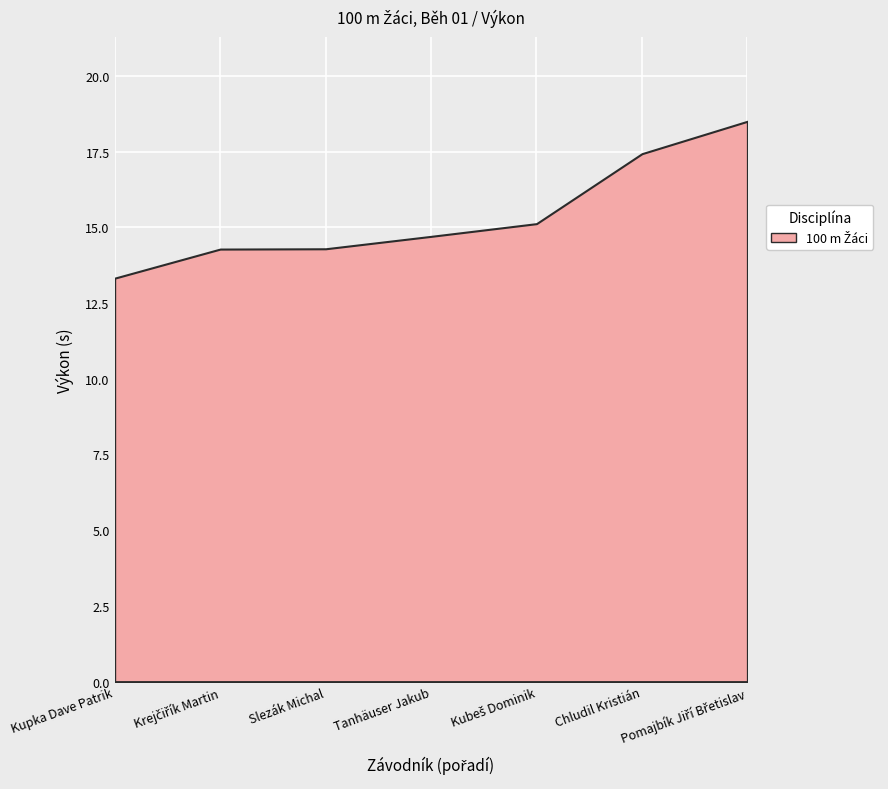

True or false: Výkon and Pořadí cross at least once.

False